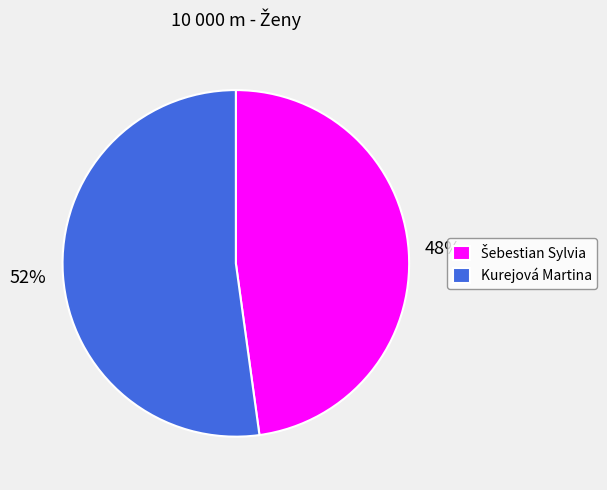

True or false: Kurejová Martina accounts for 52% of the total.

True